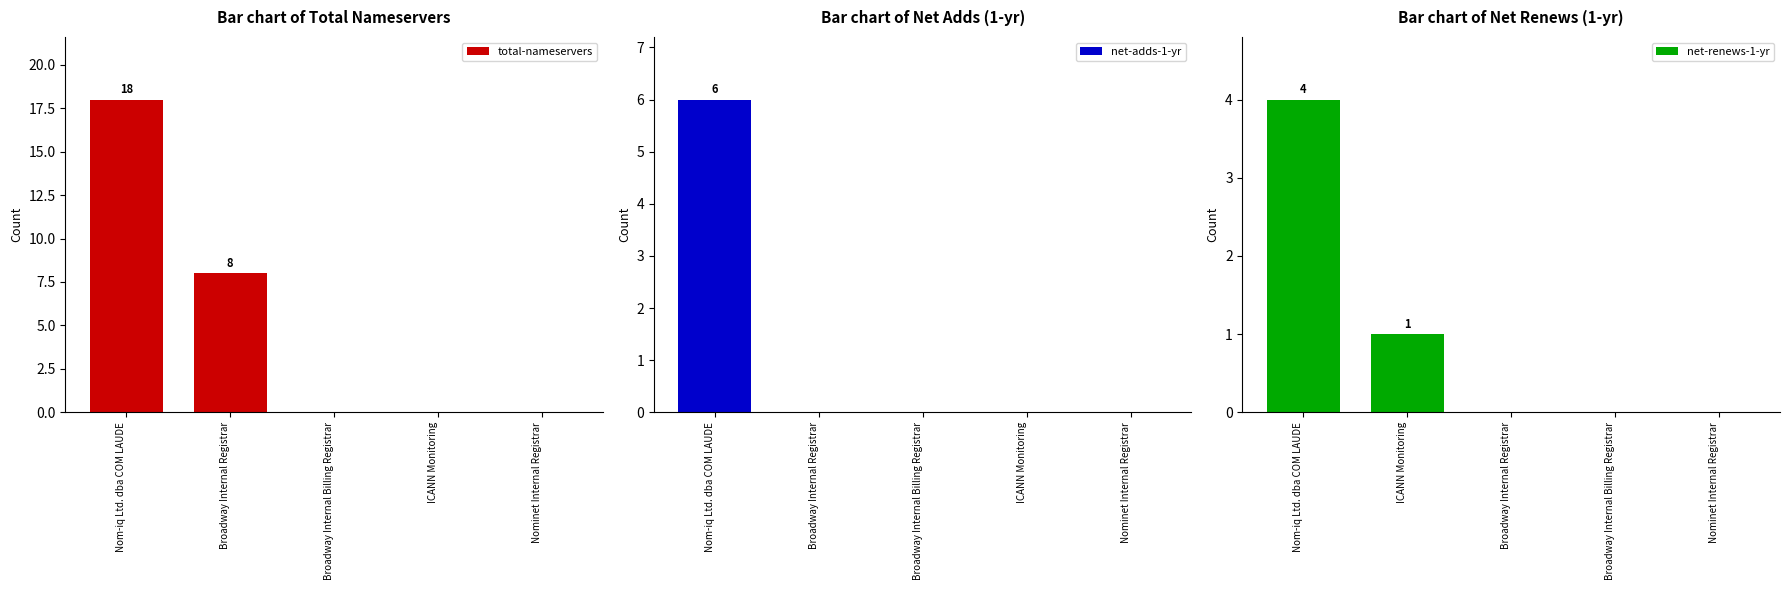

At which label is net-adds-1-yr closest to 3?

Nom-iq Ltd. dba COM LAUDE